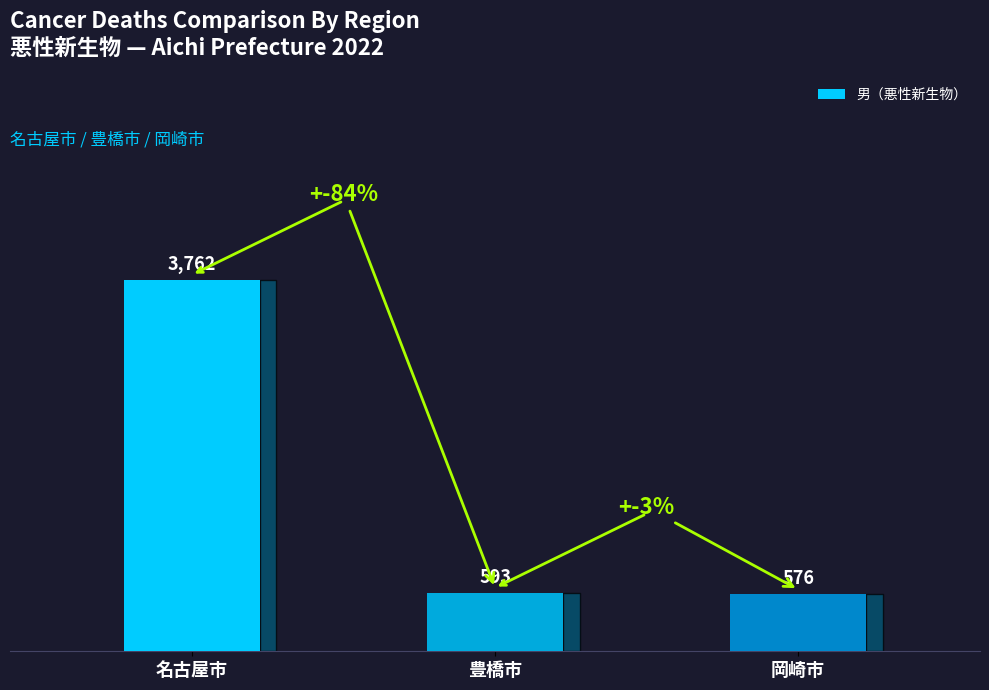

What is the label of the 1st bar from the right?

岡崎市